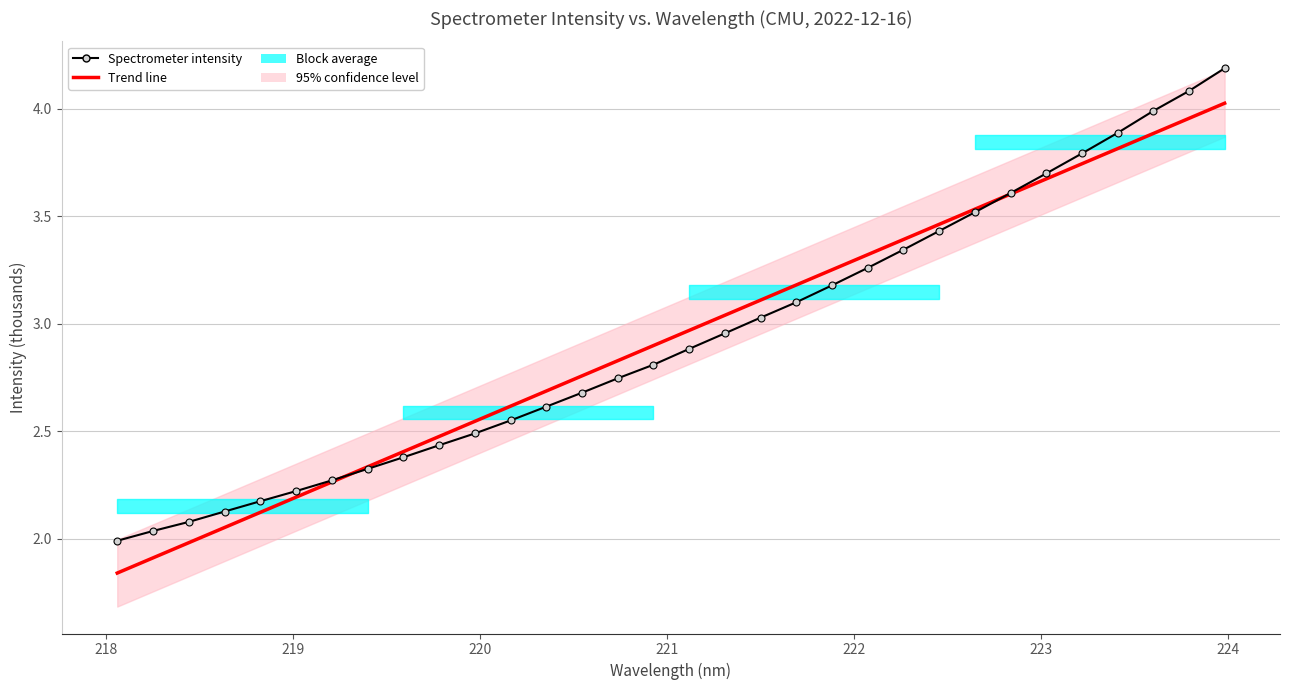

The Trend line series shows 2.7 at 218. True or false?

False